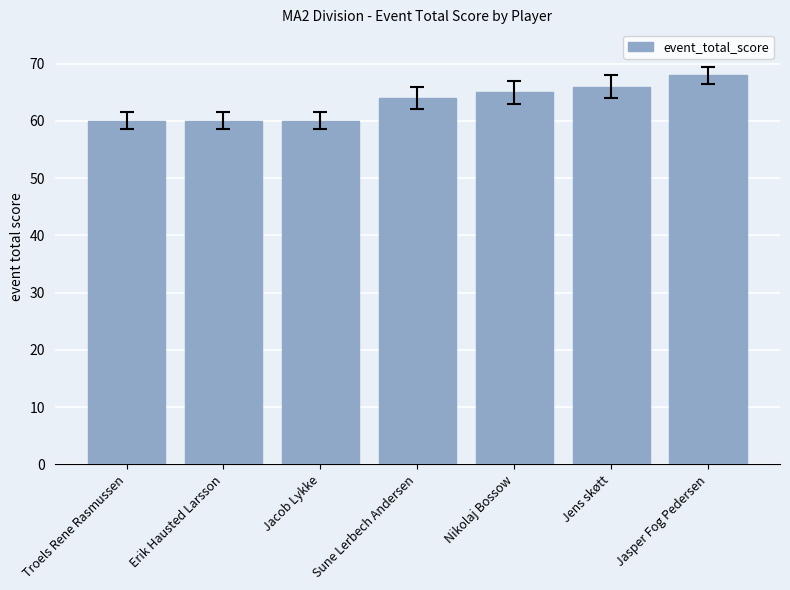

What is the difference between the maximum and minimum values?

8